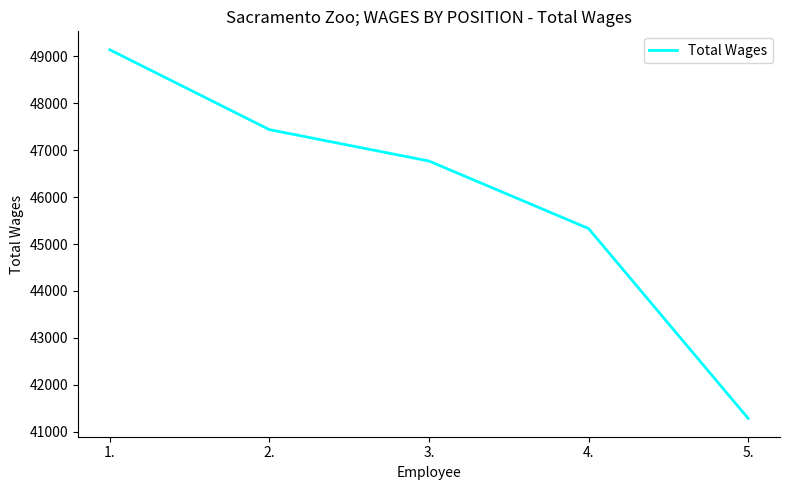

What is the average value?

45993